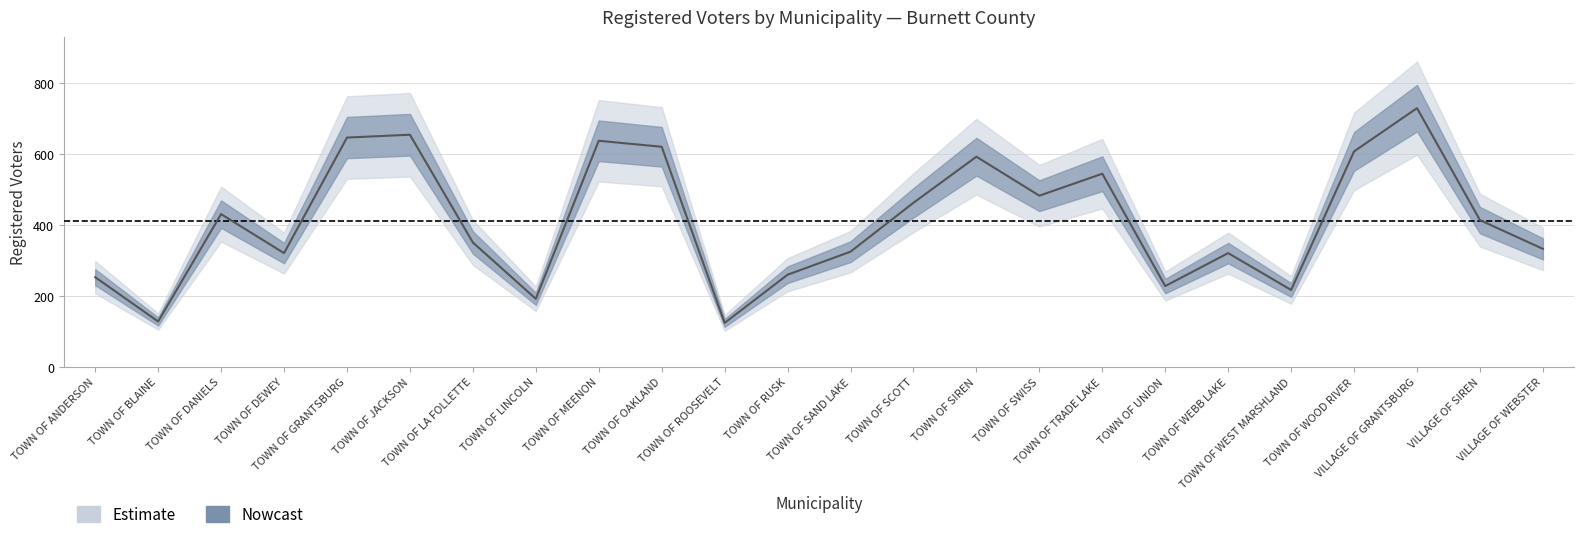

True or false: there are more than 0 points higher than both neighbors.

True